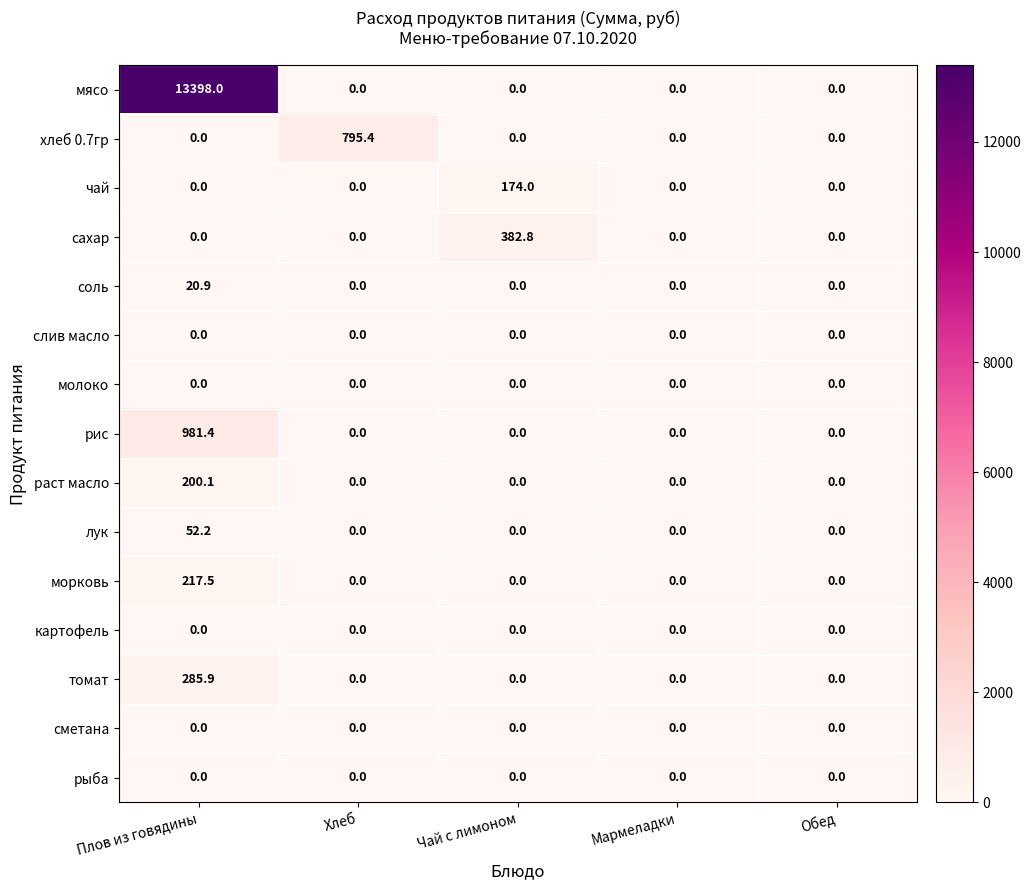

What is the total value across all series at Чай с лимоном?

556.8